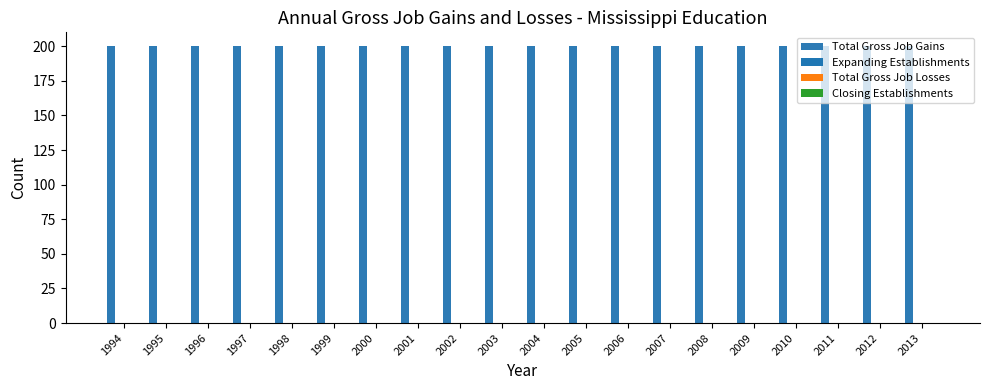

Between 2002 and 2007, which series saw the biggest shift?

Total Gross Job Gains